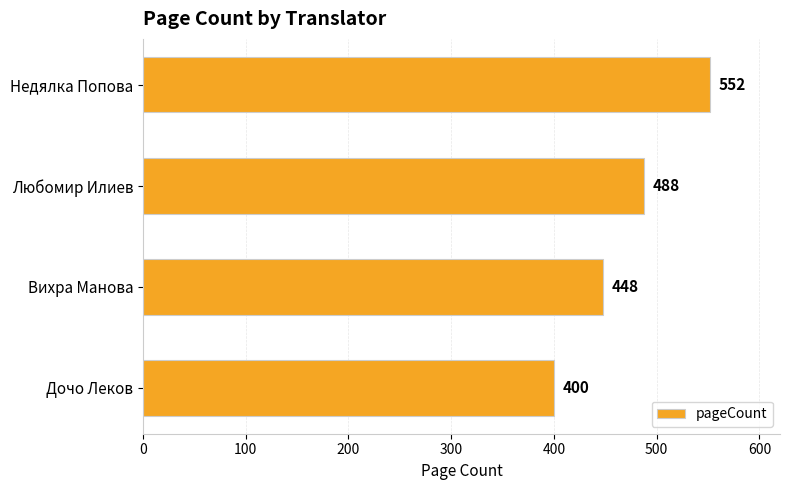

What is the change in value from Дочо Леков to Любомир Илиев?

+88